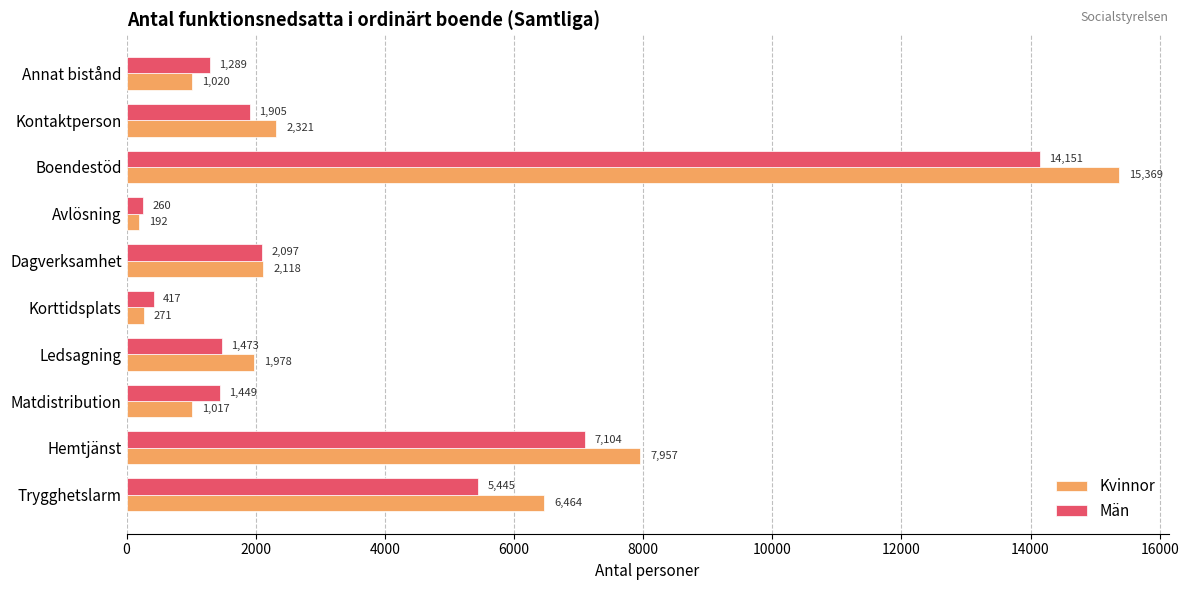

The Kvinnor series shows 6464 at Trygghetslarm. True or false?

True